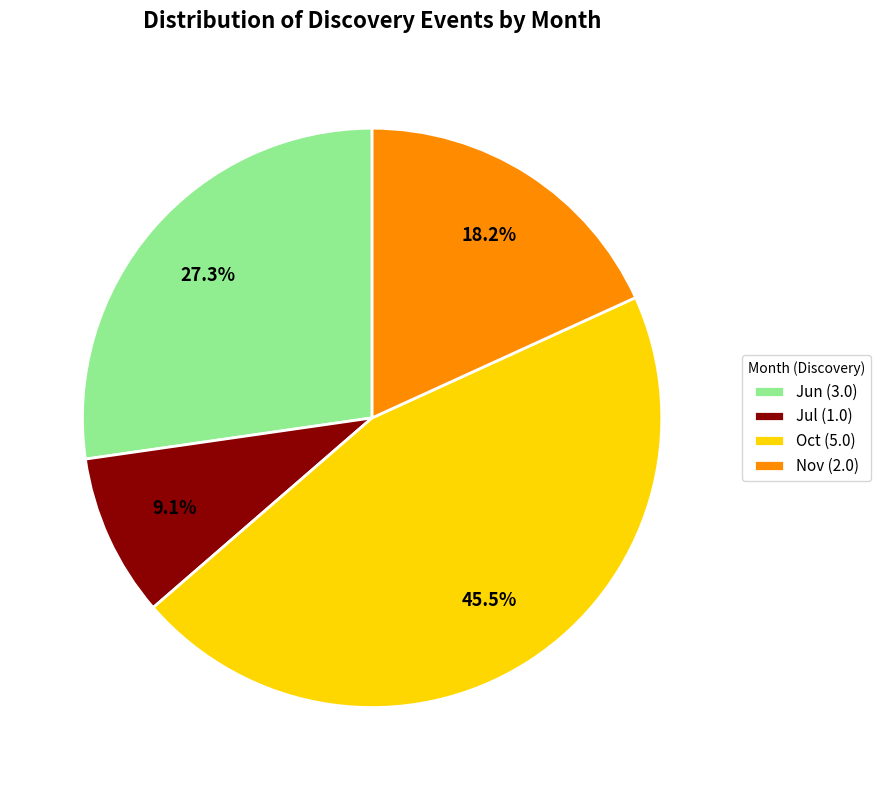

Does Nov (2.0) represent more than half of the total?

No